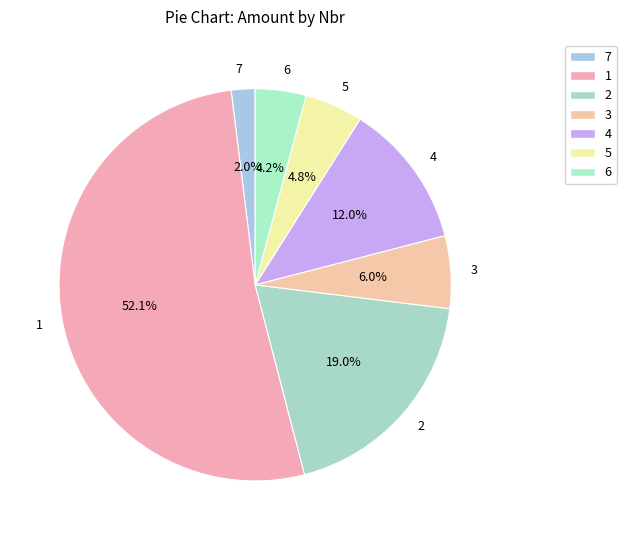

Count the number of slices in the pie.

7